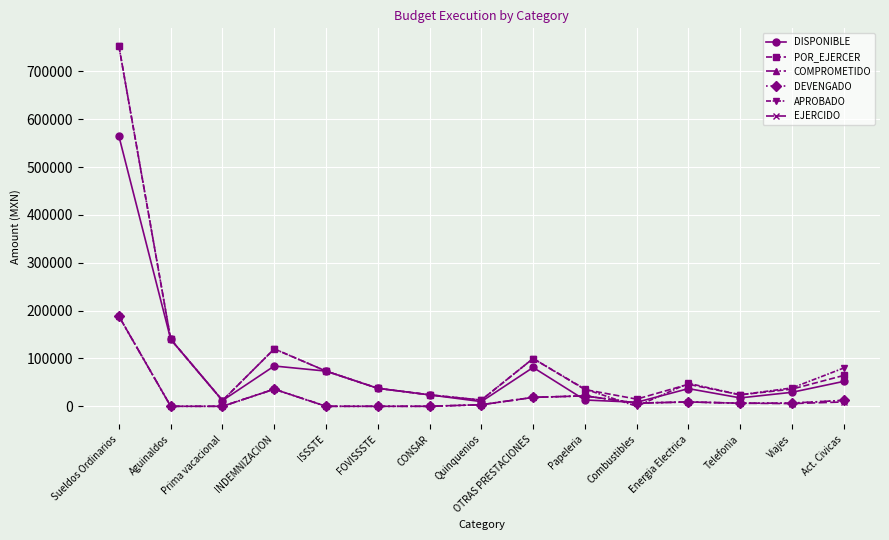

Which label corresponds to the largest value in the chart?

Sueldos Ordinarios